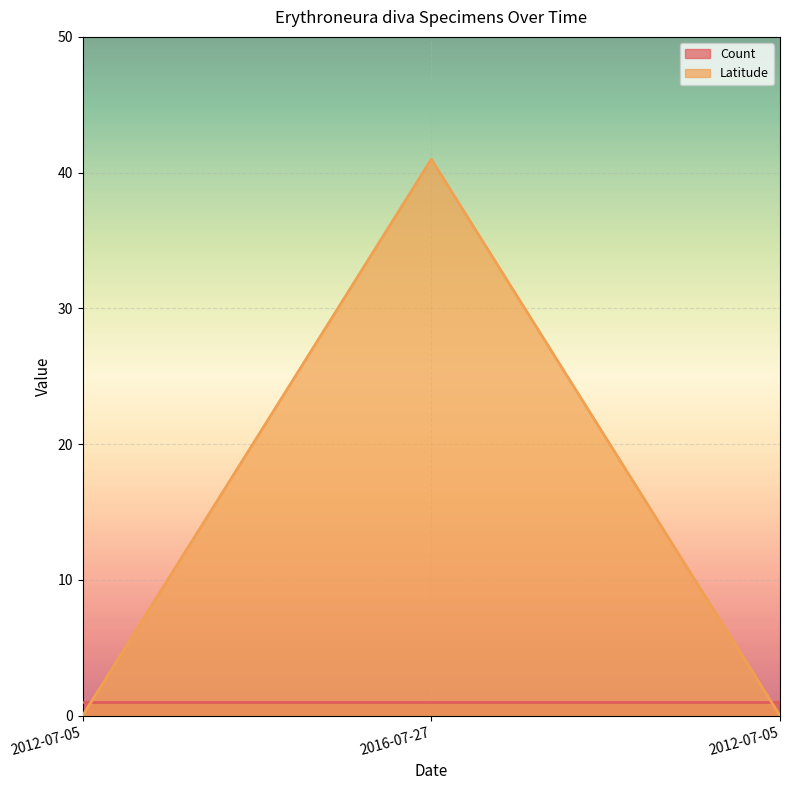

The value at 2012-07-05 is 0.0. True or false?

True